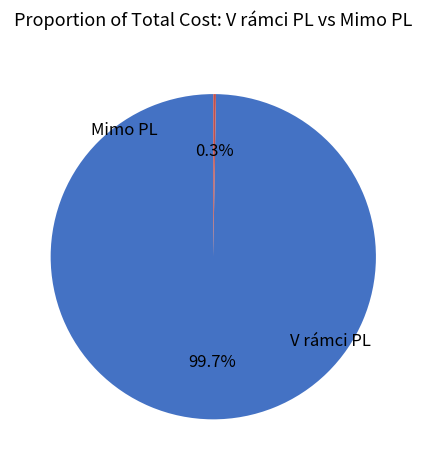

Does any single category account for the majority?

Yes